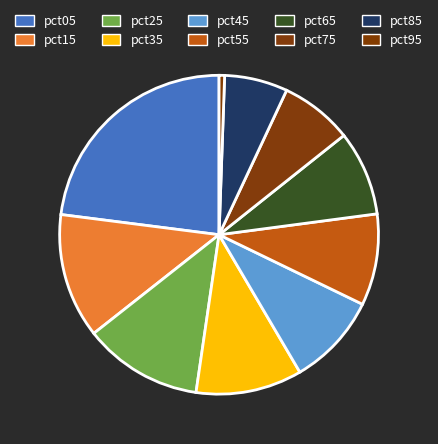

How many segments does this pie chart have?

10